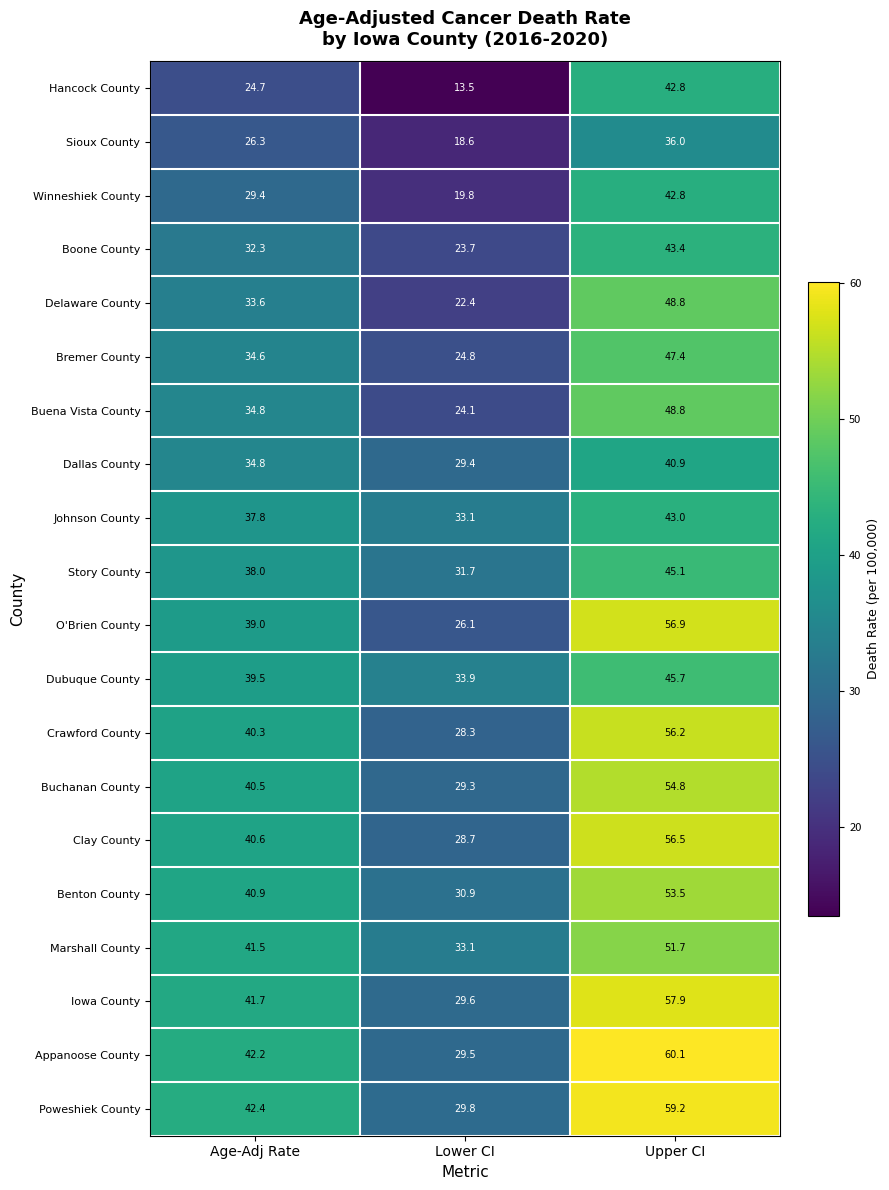

At which label does Hancock County first exceed 24?

Age-Adj Rate